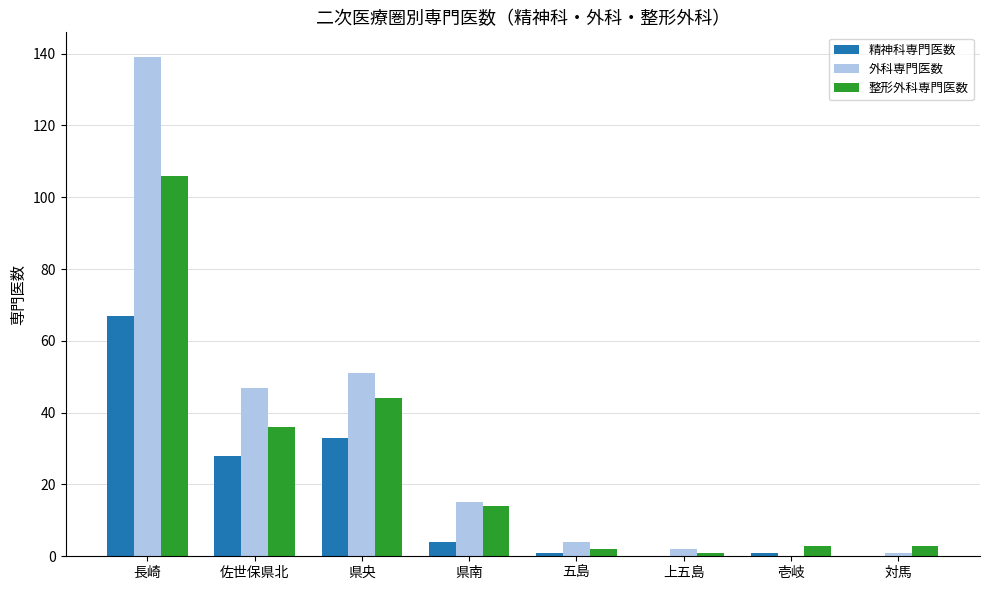

What are all the series names shown in the legend?

精神科専門医数, 外科専門医数, 整形外科専門医数